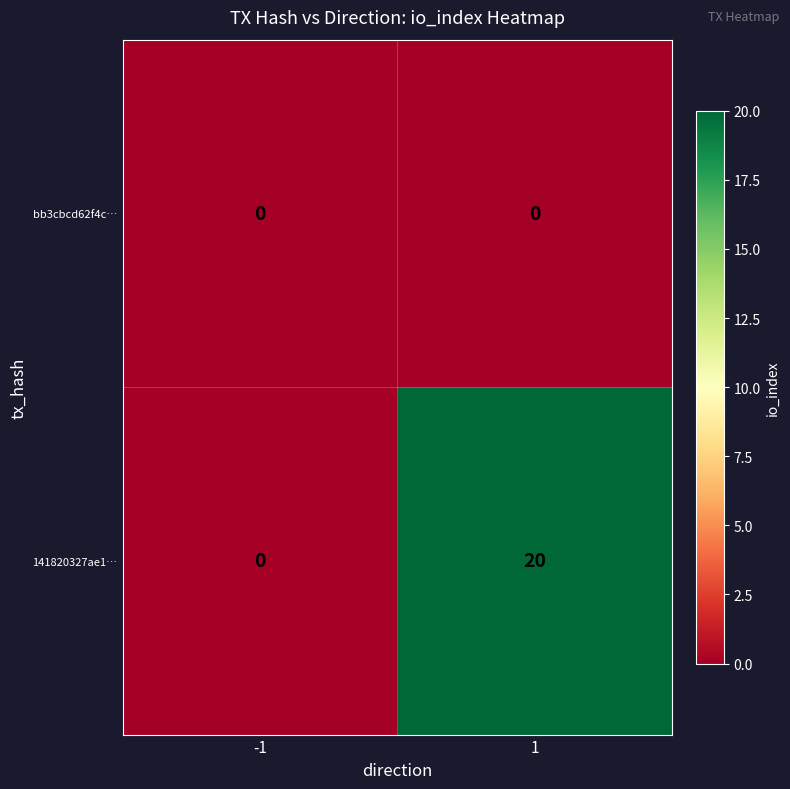

Which series has the largest total across all categories?

141820327ae1…